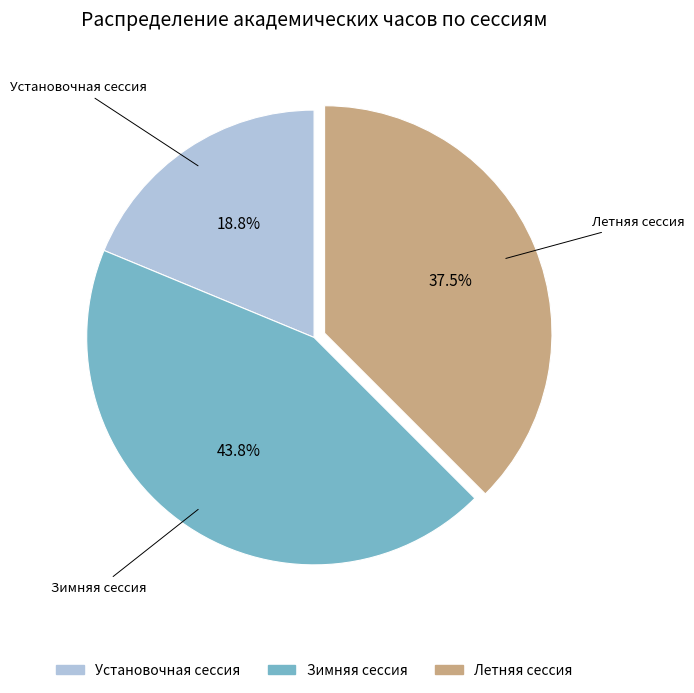

True or false: Установочная сессия accounts for 33% of the total.

False